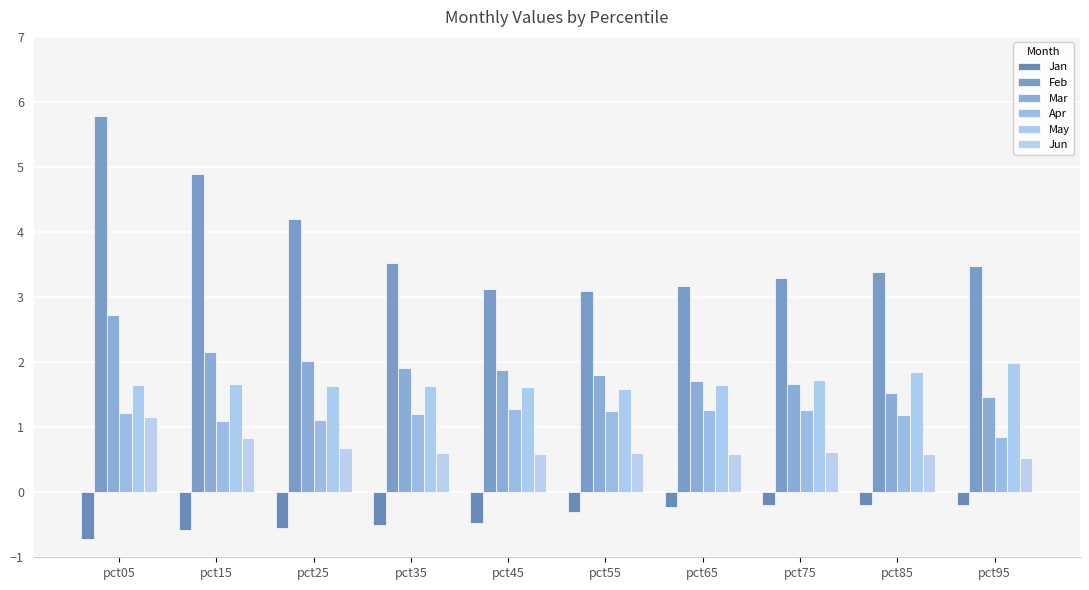

Reading right to left, transcribe all the data shown in this chart.

Jan: -0.2	-0.2	-0.2	-0.2	-0.3	-0.5	-0.5	-0.6	-0.6	-0.7
Feb: 3.5	3.4	3.3	3.2	3.1	3.1	3.5	4.2	4.9	5.8
Mar: 1.5	1.5	1.7	1.7	1.8	1.9	1.9	2.0	2.1	2.7
Apr: 0.9	1.2	1.3	1.3	1.2	1.3	1.2	1.1	1.1	1.2
May: 2.0	1.8	1.7	1.7	1.6	1.6	1.6	1.6	1.7	1.7
Jun: 0.5	0.6	0.6	0.6	0.6	0.6	0.6	0.7	0.8	1.2